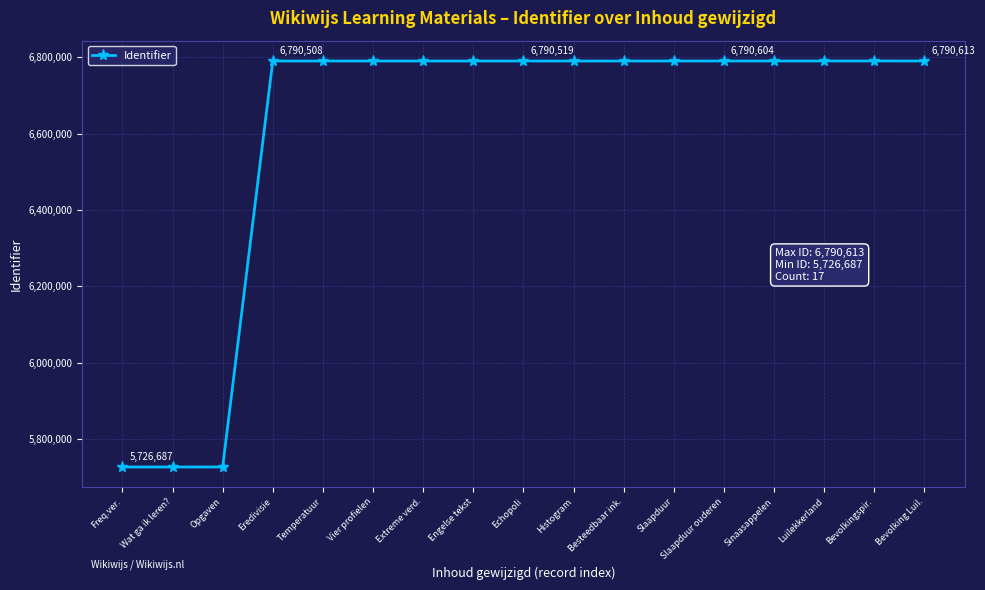

What is the difference between the maximum and second lowest values?

1063925